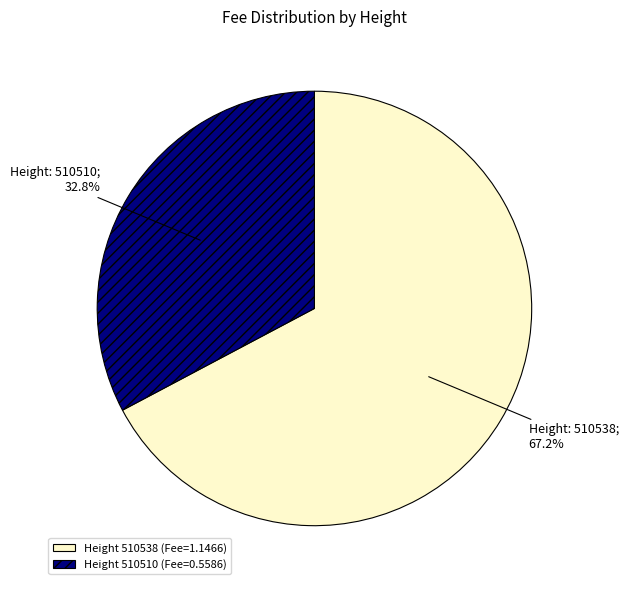

What percentage is NOT represented by Height 510510 (Fee=0.5586)?

67.2%